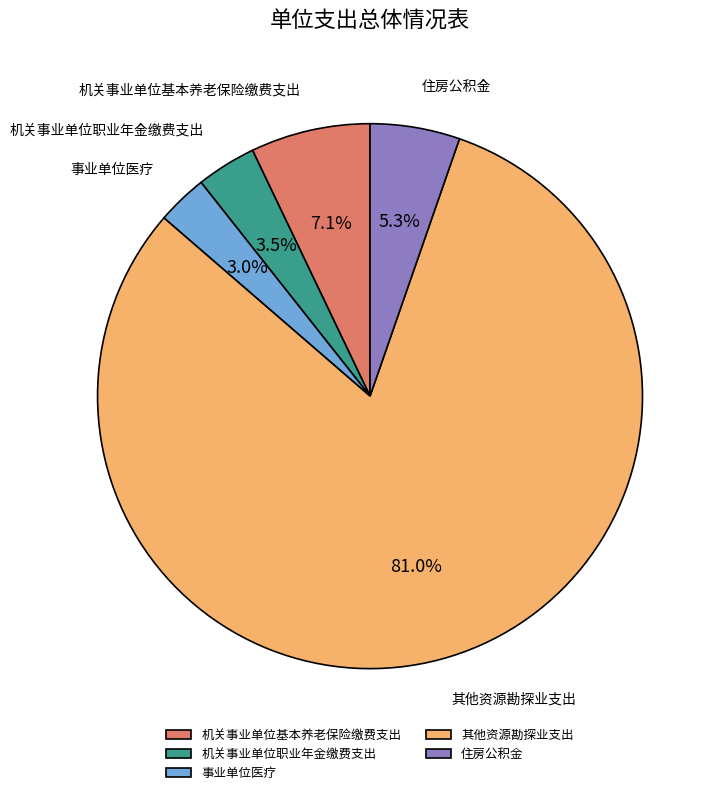

Is the sum of 住房公积金 and 机关事业单位职业年金缴费支出 greater than half?

No